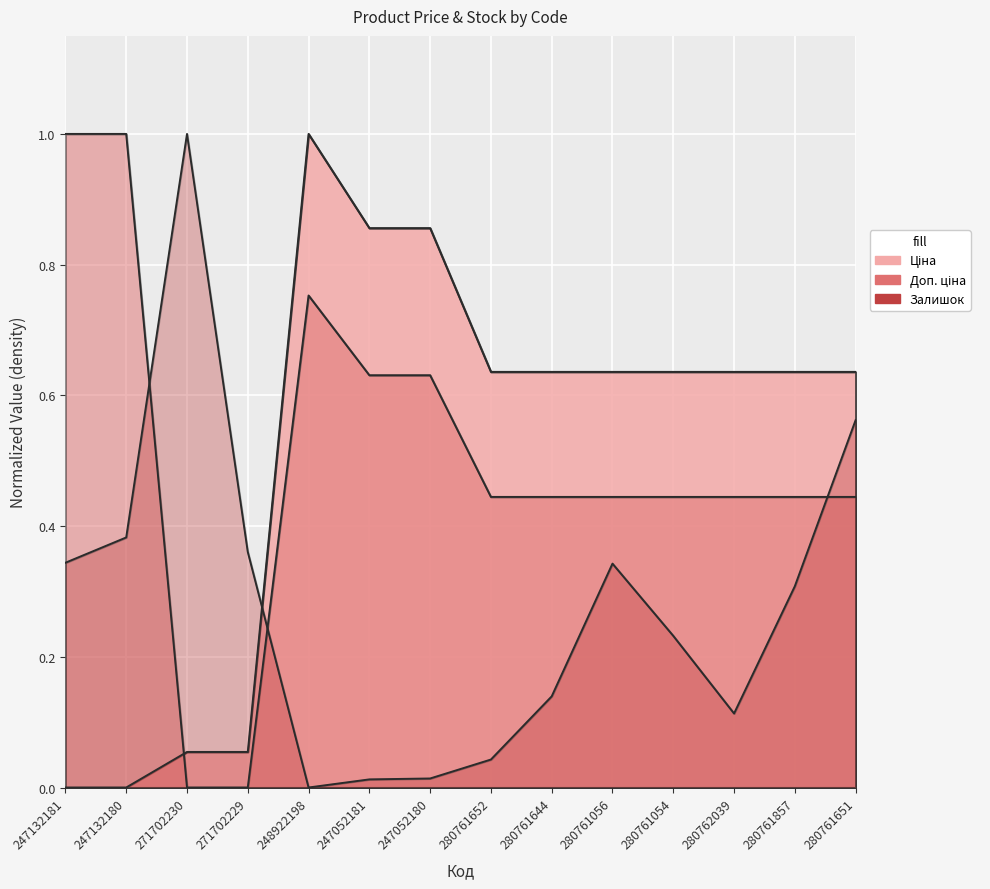

What is the total value across all series at 247132181?

1.3